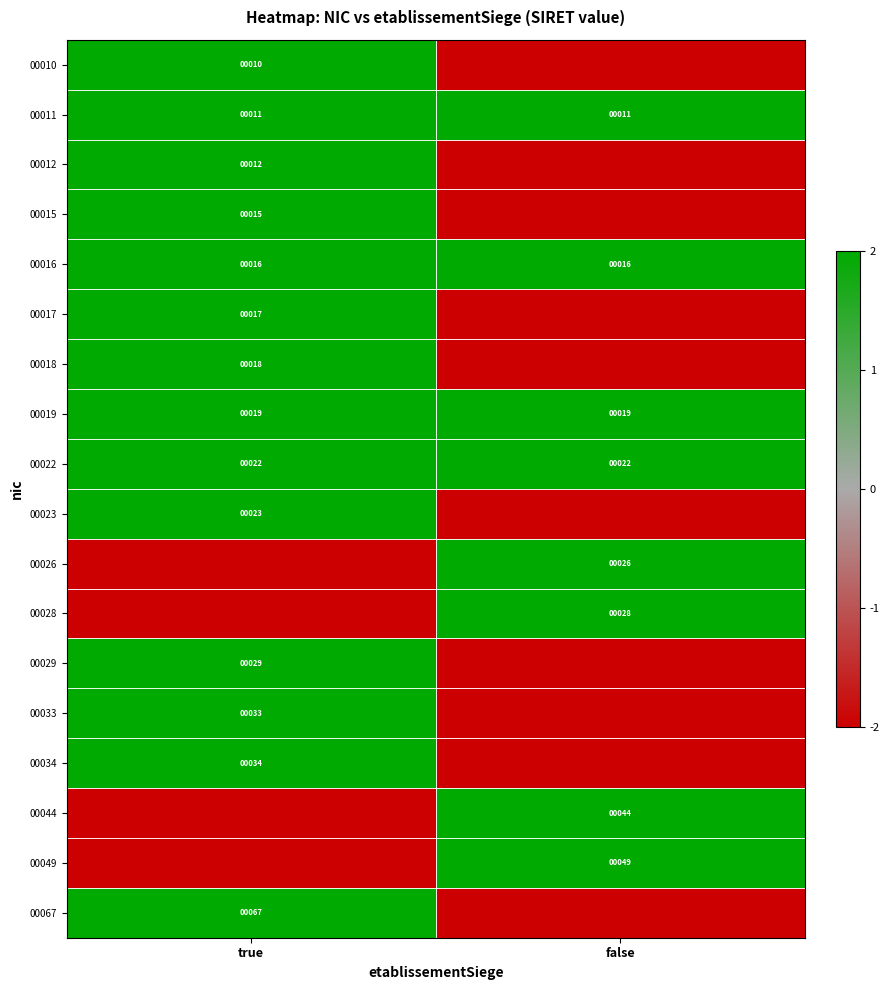

True or false: 00028 has a value of 28 at false.

True